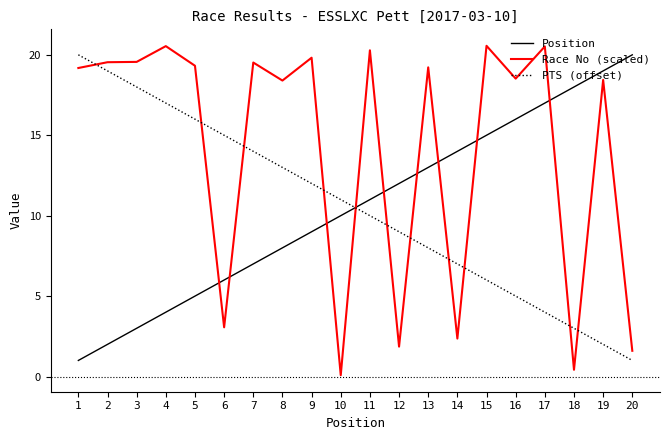

Rank the series at 11 from lowest to highest value.

PTS (offset), Position, Race No (scaled)